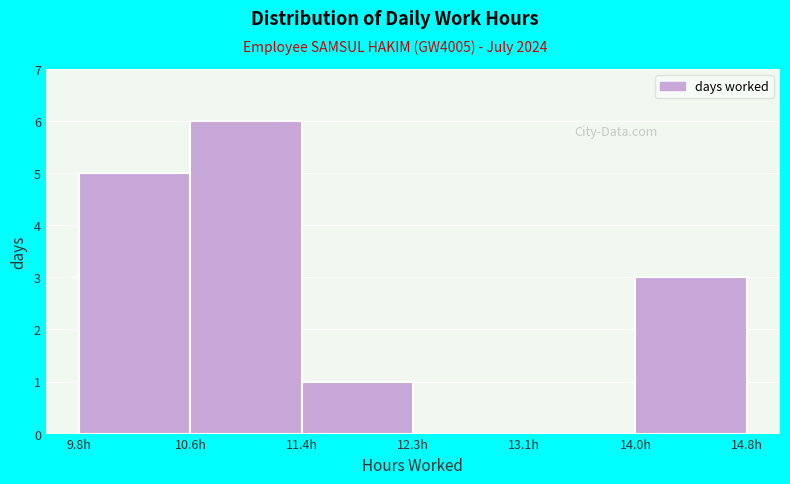

How tall is the bar that spans 9.8 to 10.6 on the x-axis? Neither the bar edges nor the heights are printed on the chart, so give them approximately, as read against the axes.

5